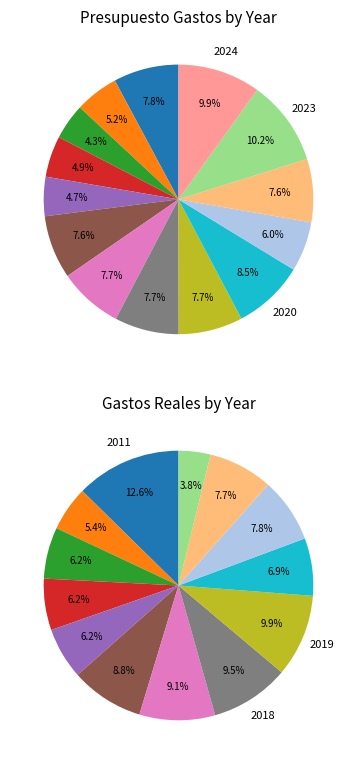

To the nearest percent, what is the difference between the 2024 and 2020 slice percentages?

1%